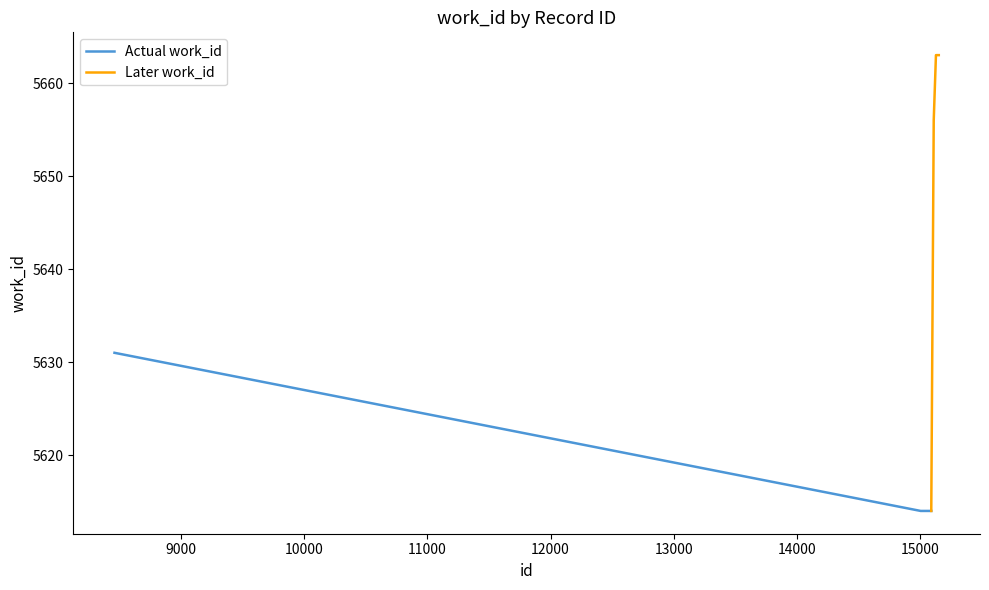

Rank the categories by value from lowest to highest.

15003, 15013, 15017, 15020, 15055, 15089, 8462, 15109, 15127, 15150